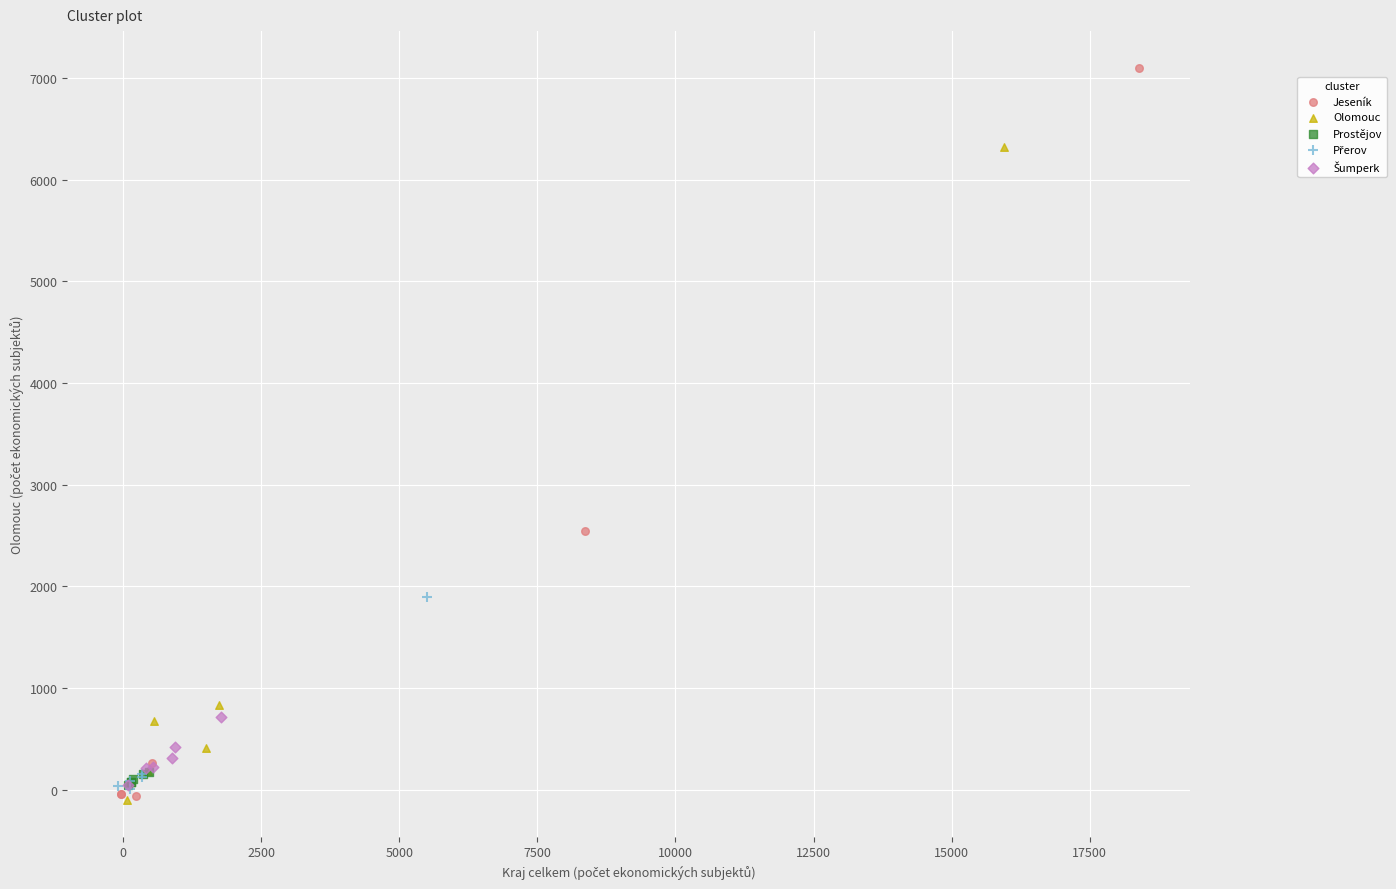

Which series contains the highest Y value?

Jeseník